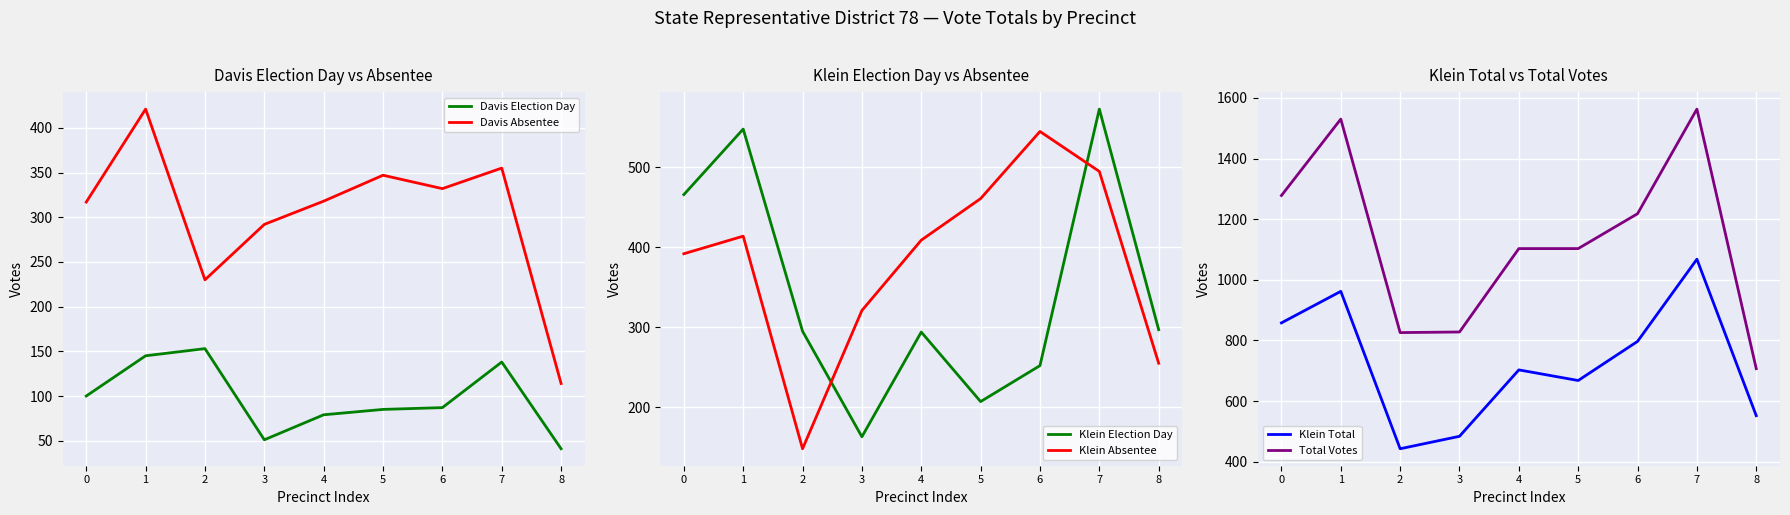

Between 5 and 6, which series saw the biggest shift?

Klein Total